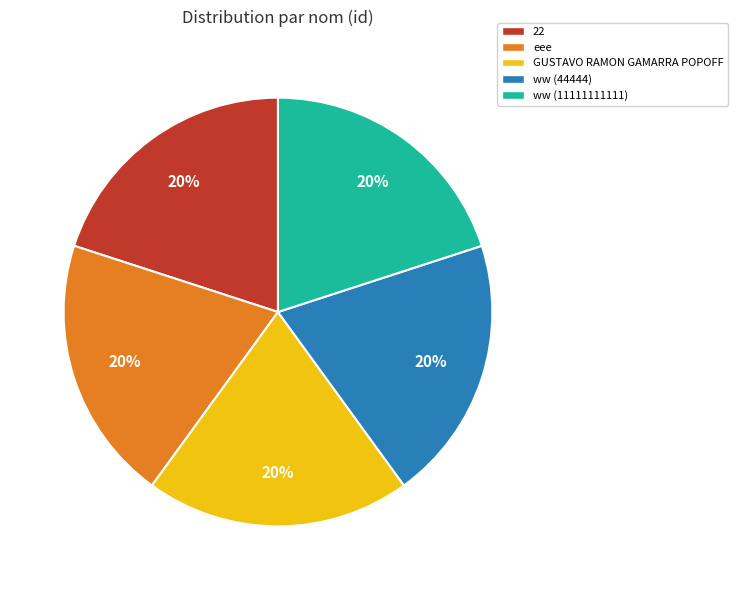

To the nearest percent, what is the average slice percentage?

20%